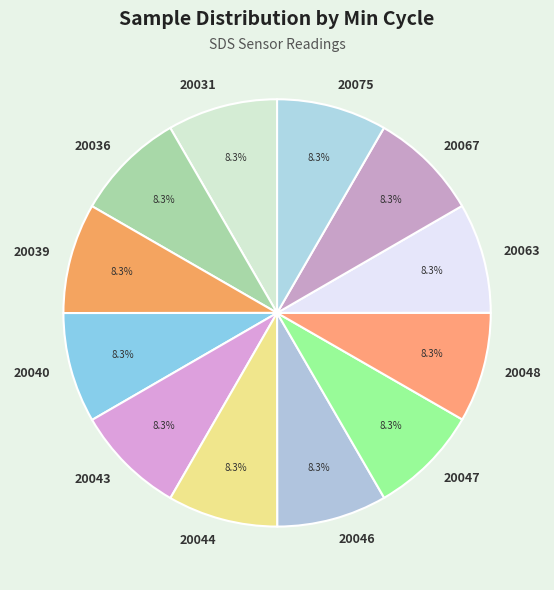

How many segments does this pie chart have?

12